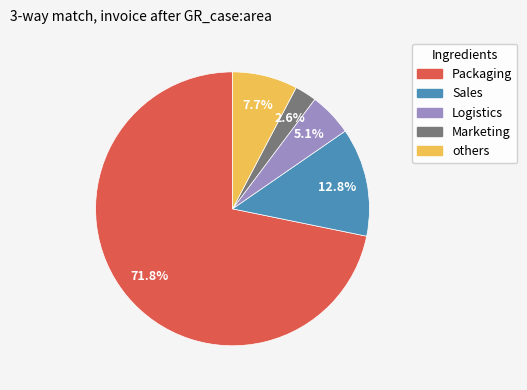

To the nearest percent, what is the difference between the largest and smallest slice percentages?

69%